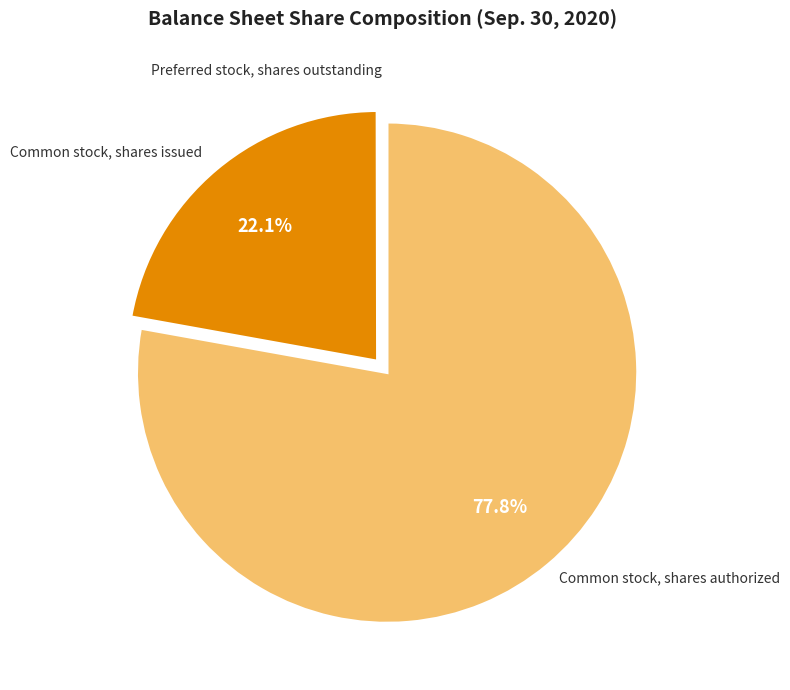

Combined, do Common stock, shares issued and Common stock, shares authorized account for over 50%?

Yes